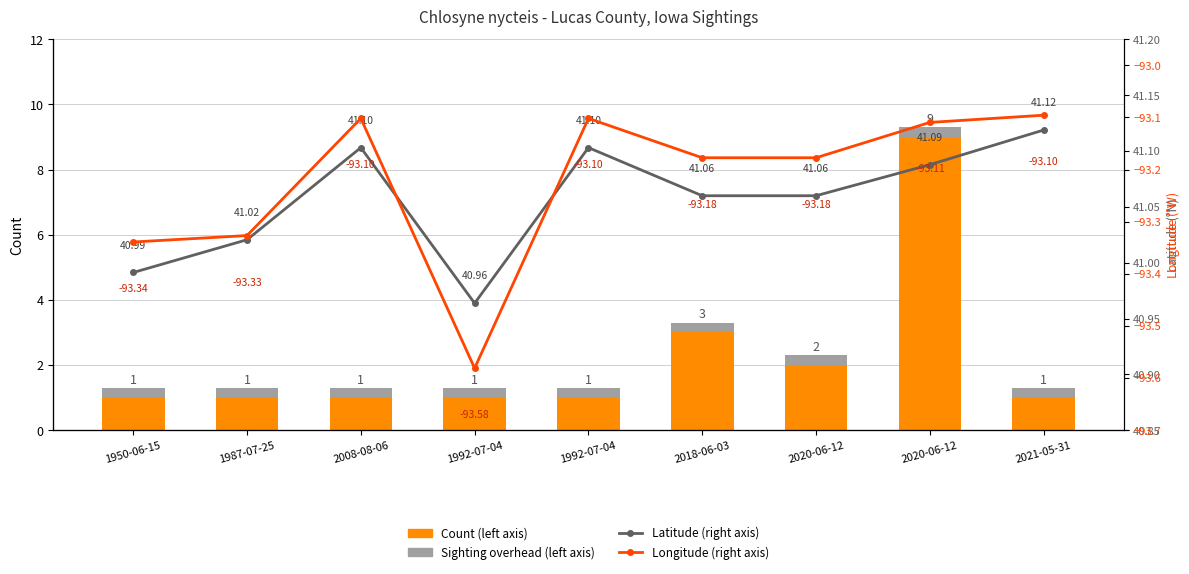

Between 2008-08-06 and 2018-06-03, which series saw the biggest shift?

Count (left axis)